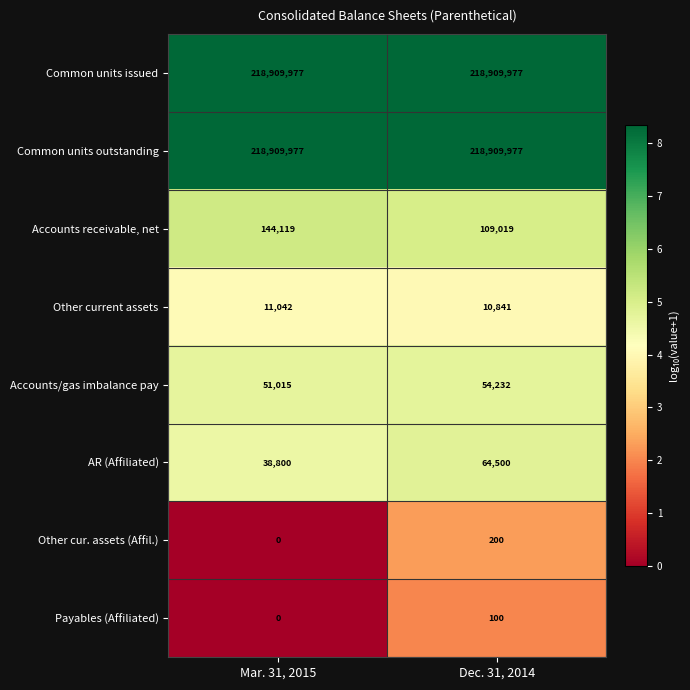

What is the difference between the highest and lowest values at Mar. 31, 2015?

218909977